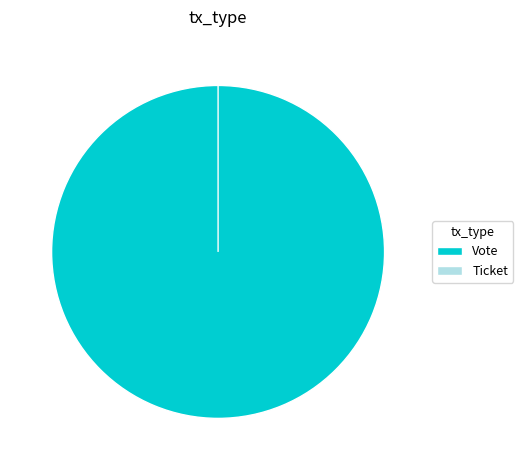

To the nearest percent, what is the difference between the largest and smallest slice percentages?

100%